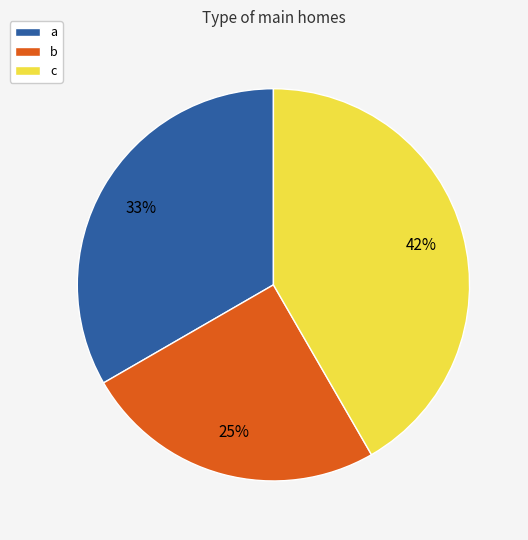

Do c and a together represent more than half of the pie?

Yes